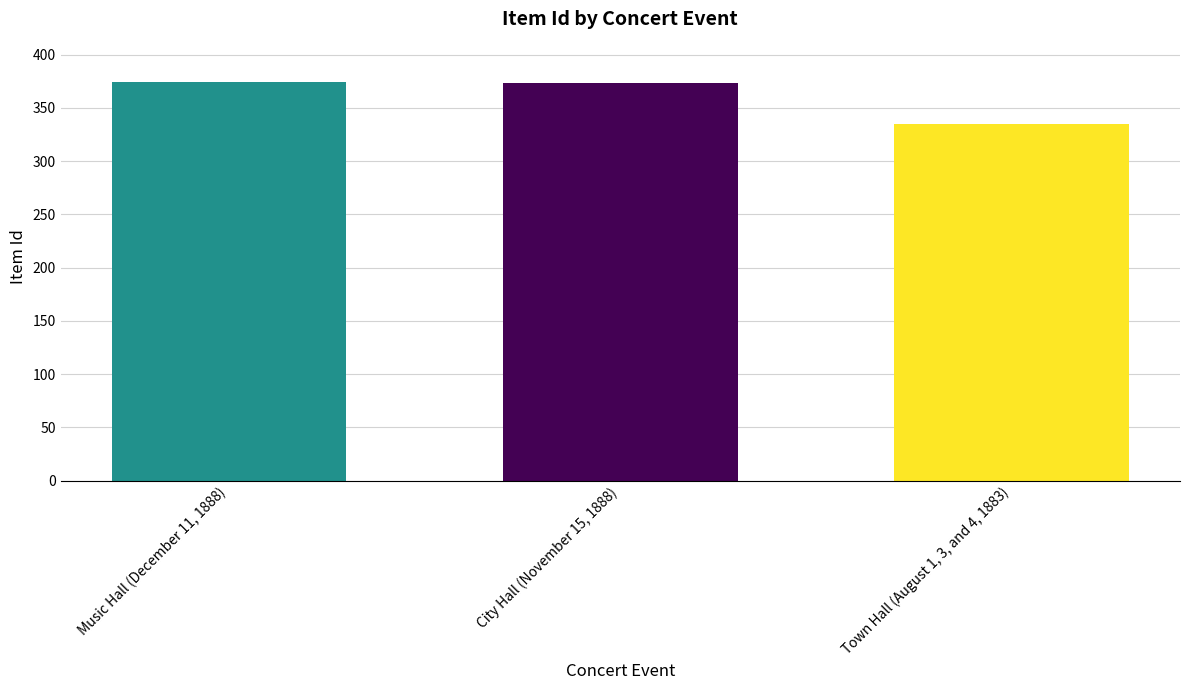

What is the sum of the values at Town Hall (August 1, 3, and 4, 1883) and Music Hall (December 11, 1888)?

709